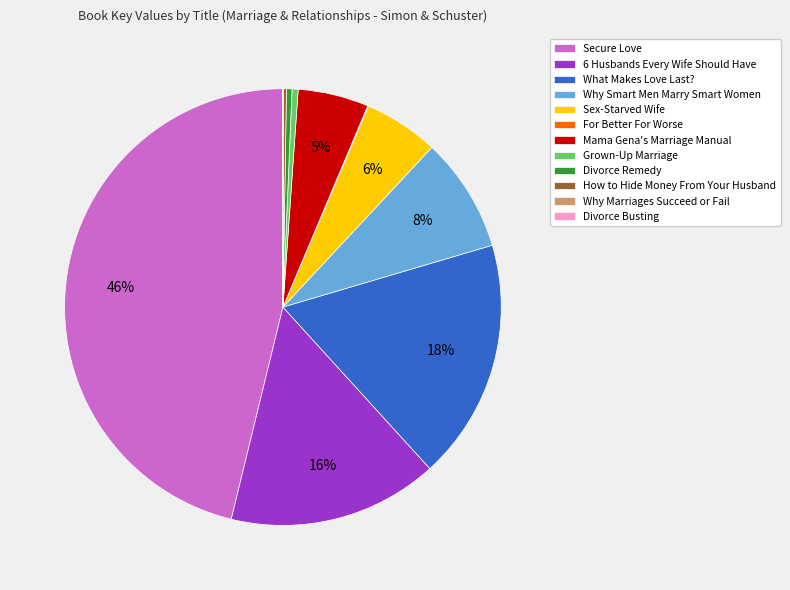

Which has a higher value, Why Smart Men Marry Smart Women or Sex-Starved Wife?

Why Smart Men Marry Smart Women